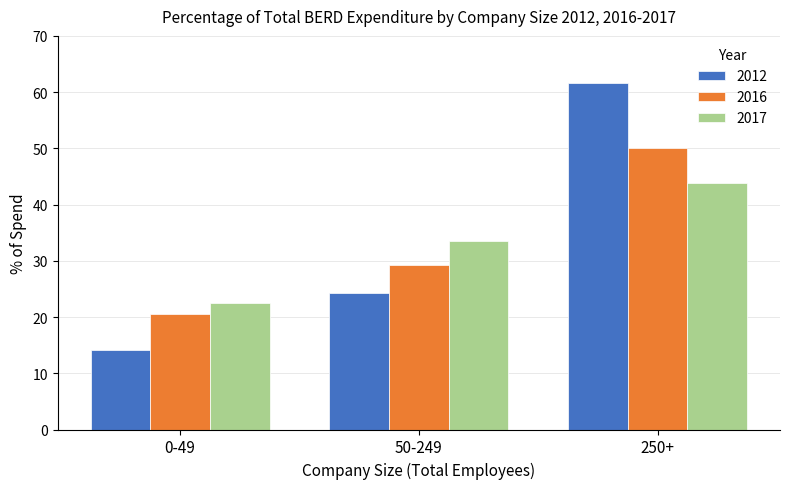

Where is 2017 nearest to the value 33?

50-249